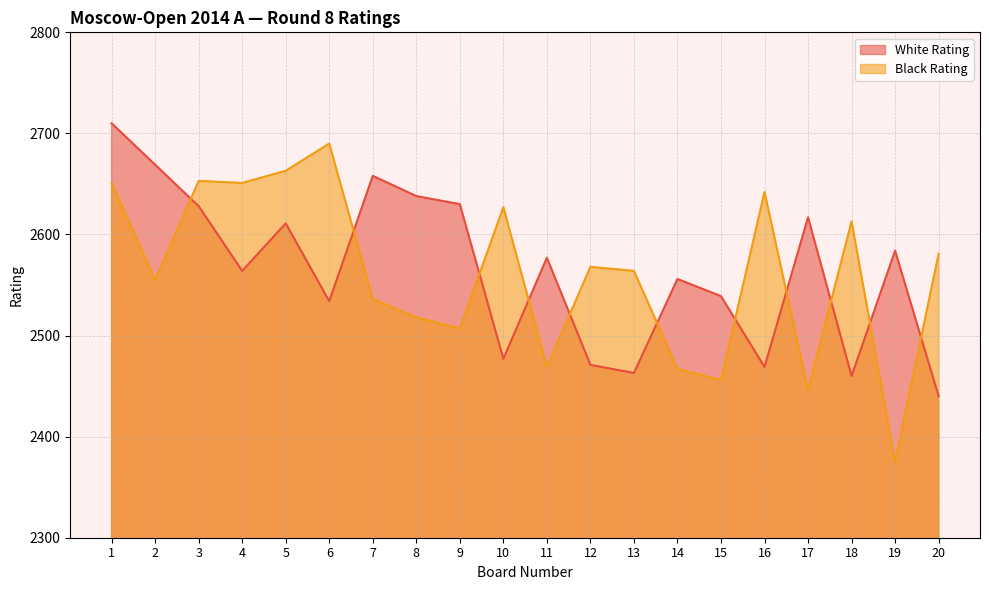

What is the difference between the maximum and second lowest values in the White Rating series?

250